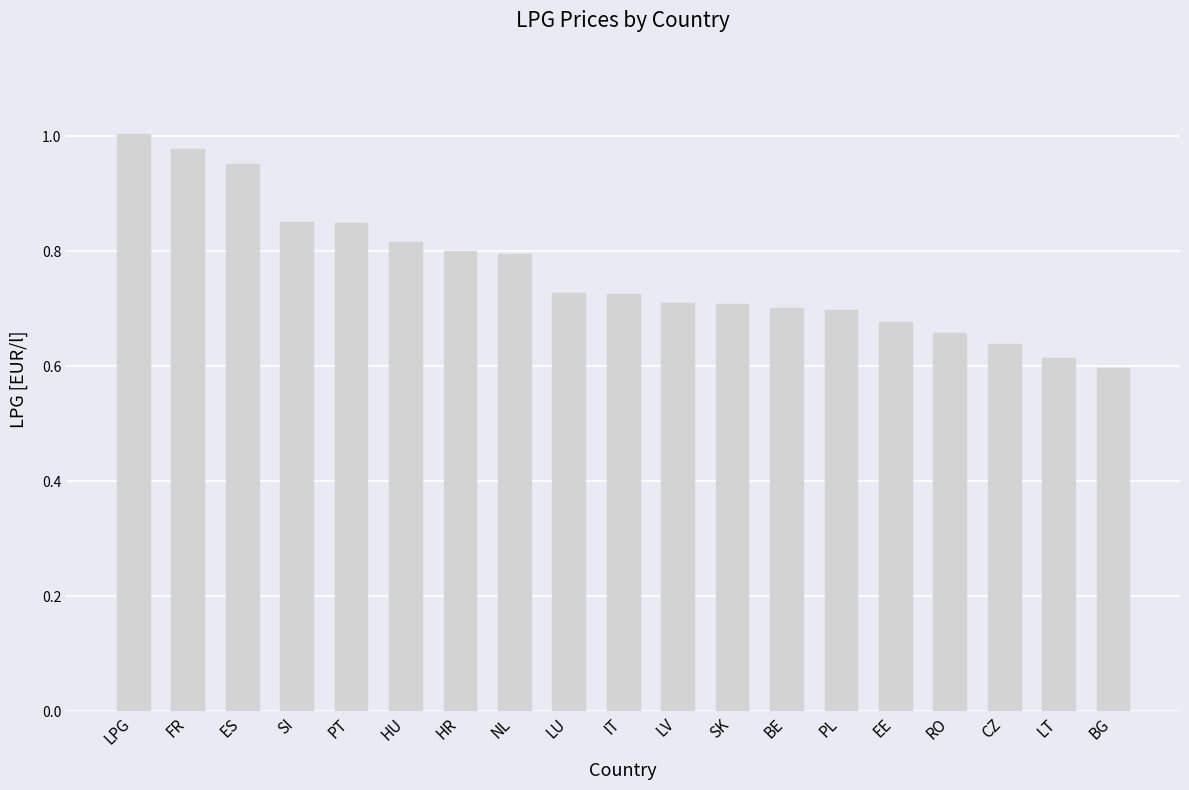

What position from the right is CZ?

3